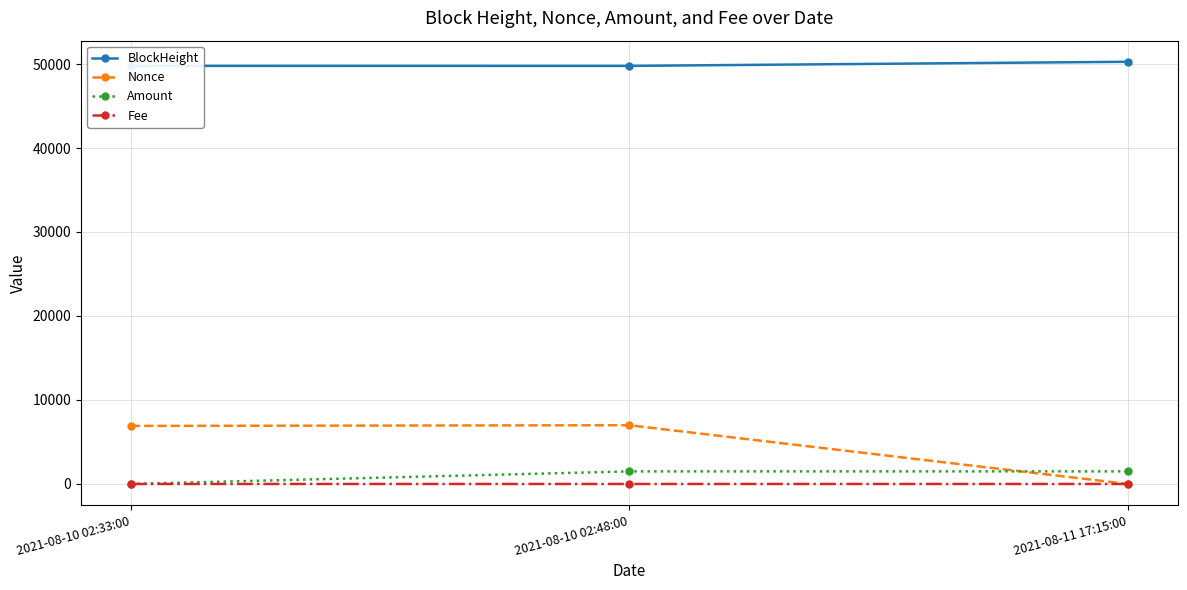

How many values in the Nonce series exceed 6913?

1